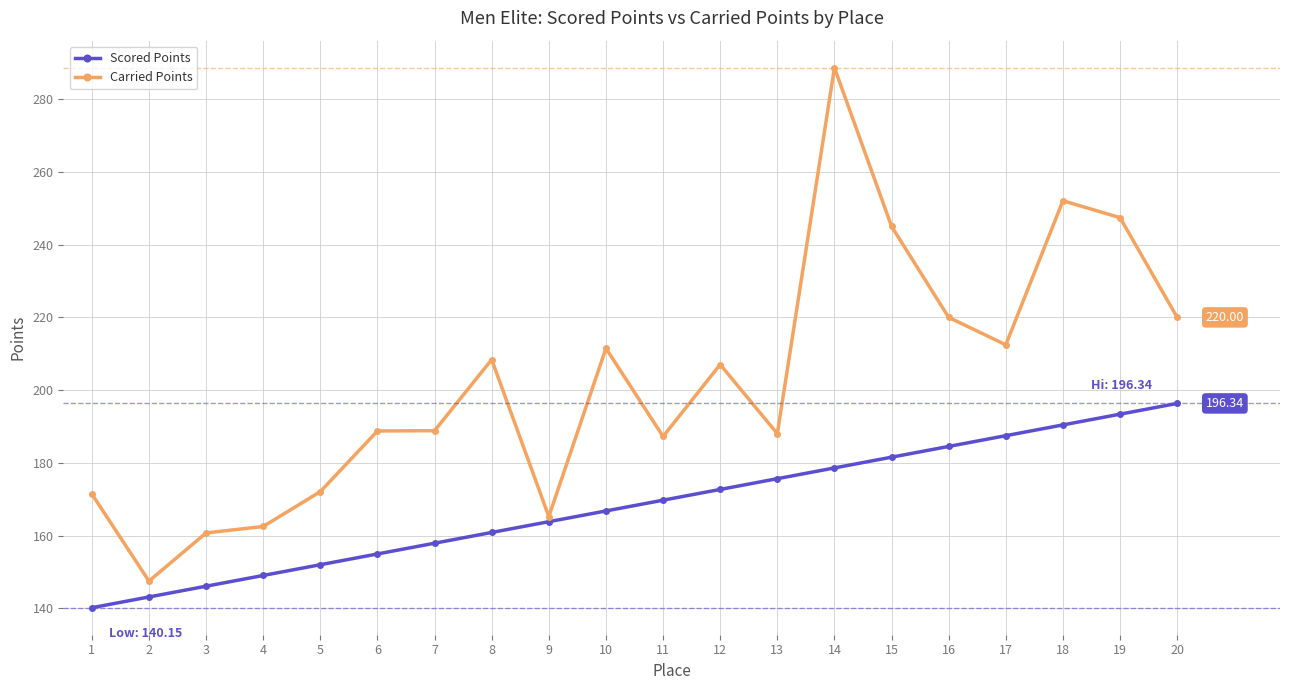

What is the value of the Carried Points point at the 9th from the left?

165.2